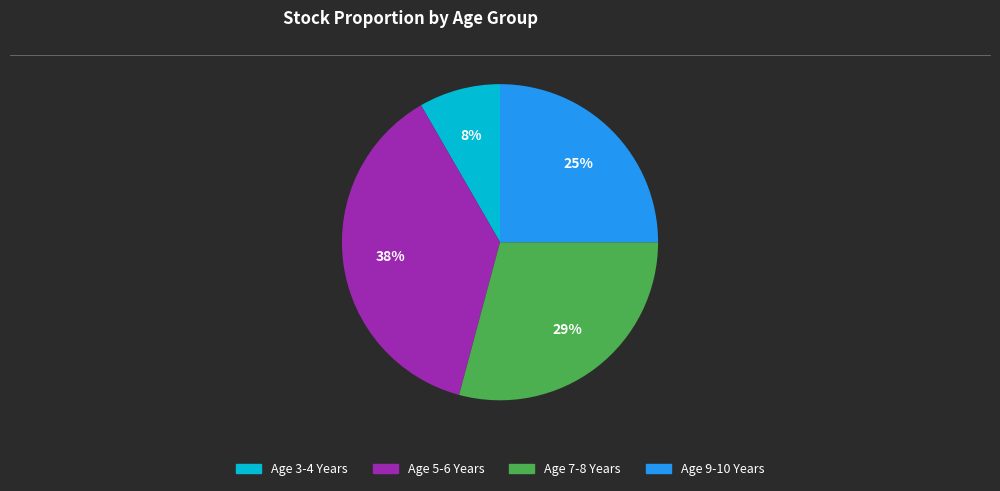

Is there a majority slice in this chart?

No